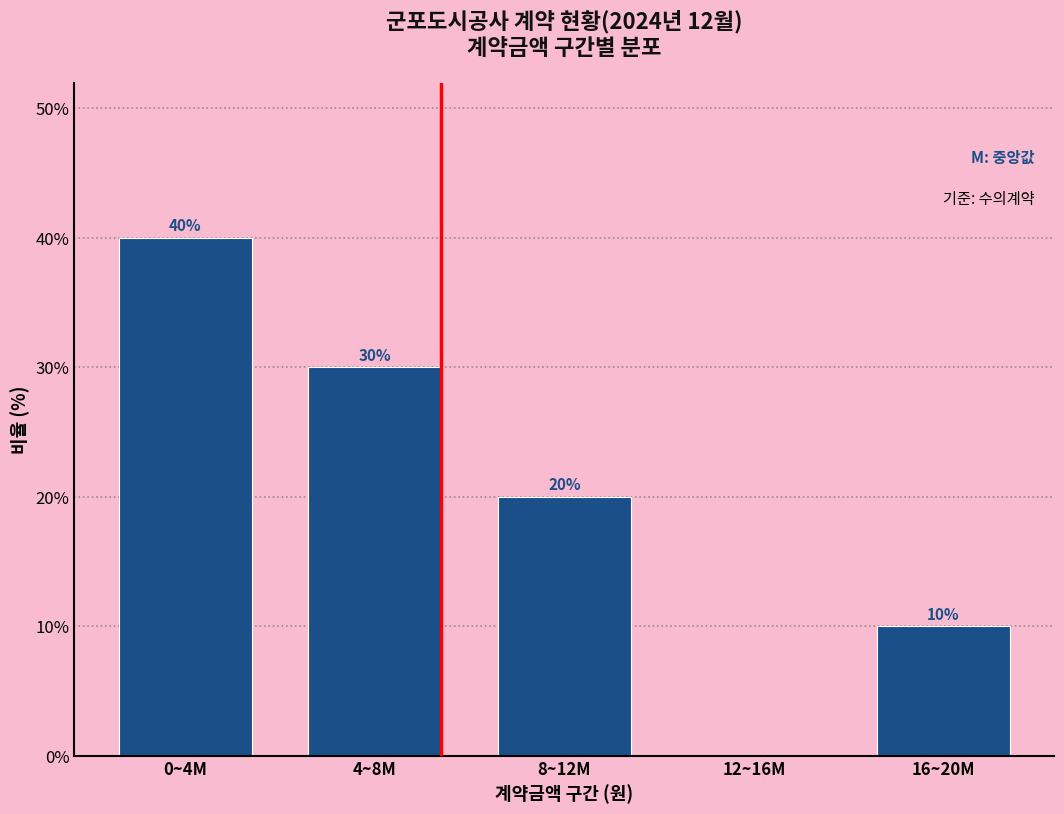

Reading left to right, transcribe all the data shown in this chart.

0~4M=40	4~8M=30	8~12M=20	12~16M=0	16~20M=10